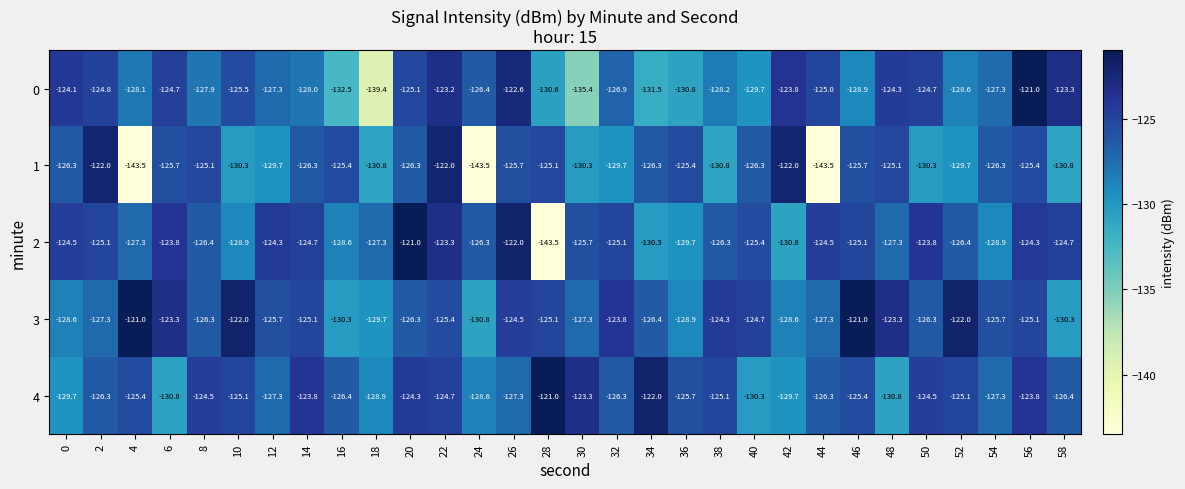

The 1 series shows -214.6 at 2. True or false?

False